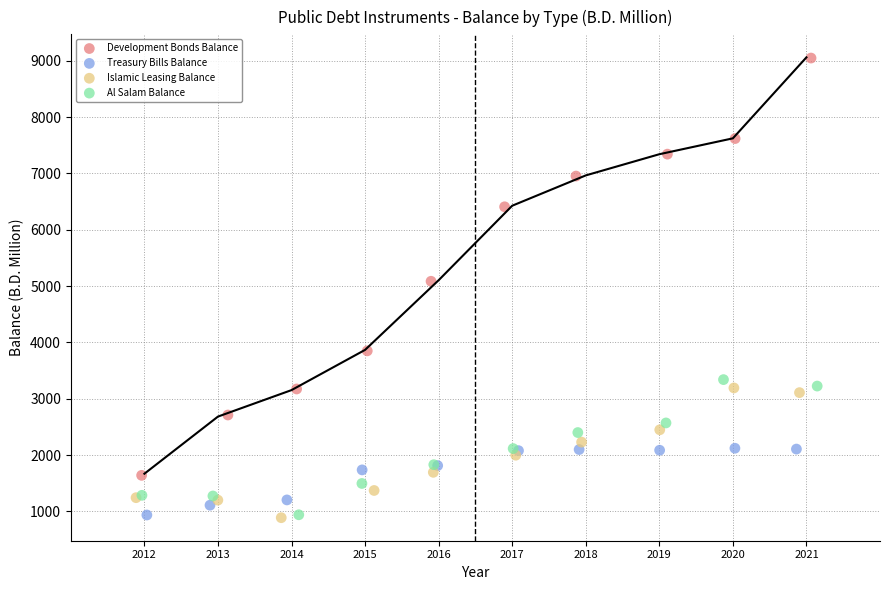

Which series contains the highest Y value?

Development Bonds Balance